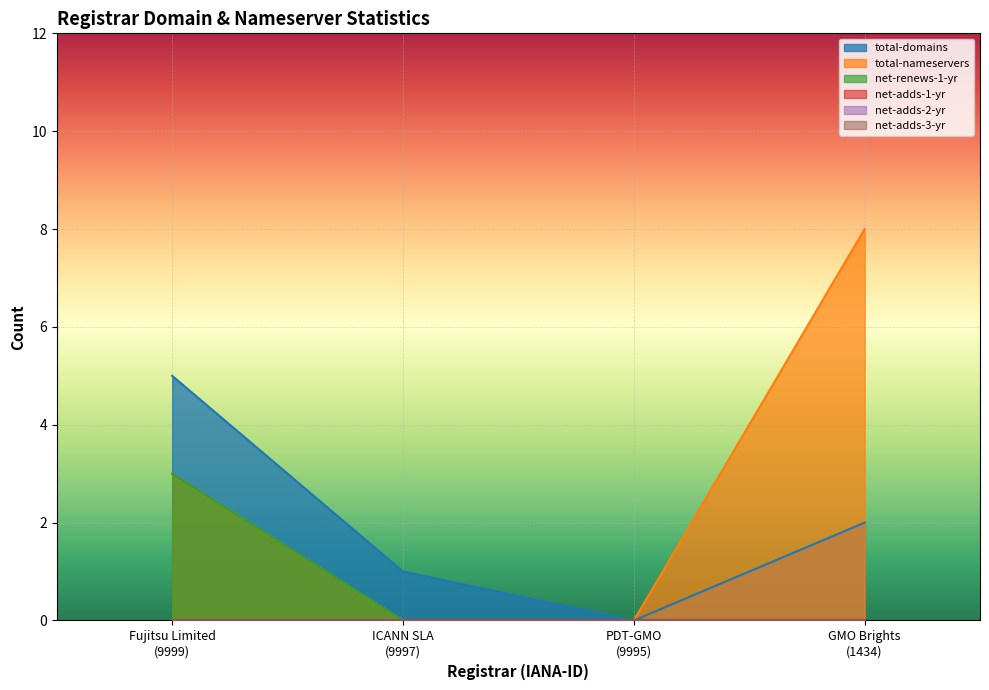

The value of total-domains at ICANN SLA
(9997) is 1. True or false?

False